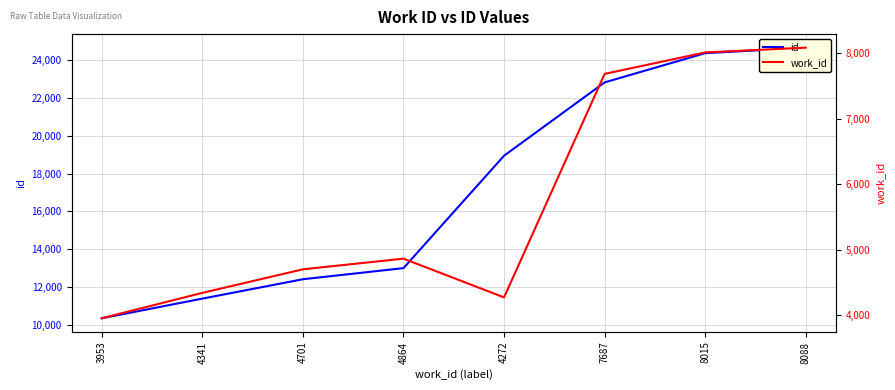

How many values in the work_id series are below 4864?

4